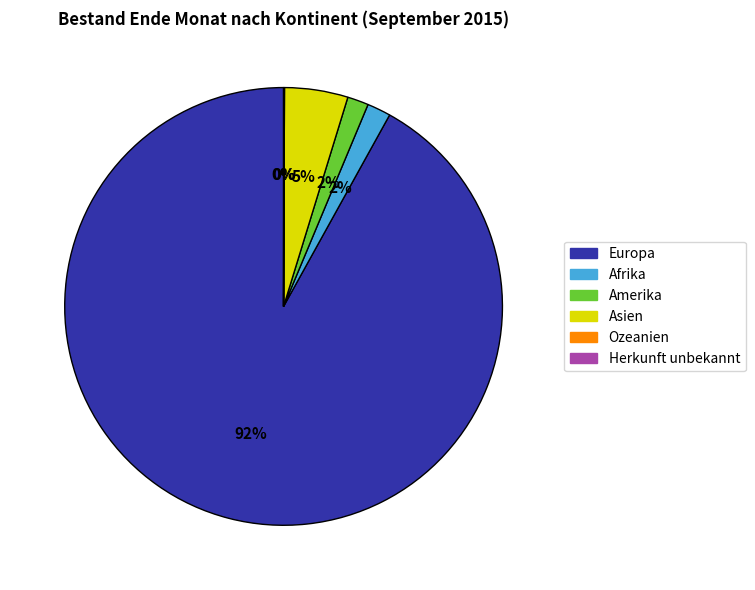

To the nearest percent, what is the average slice percentage?

17%